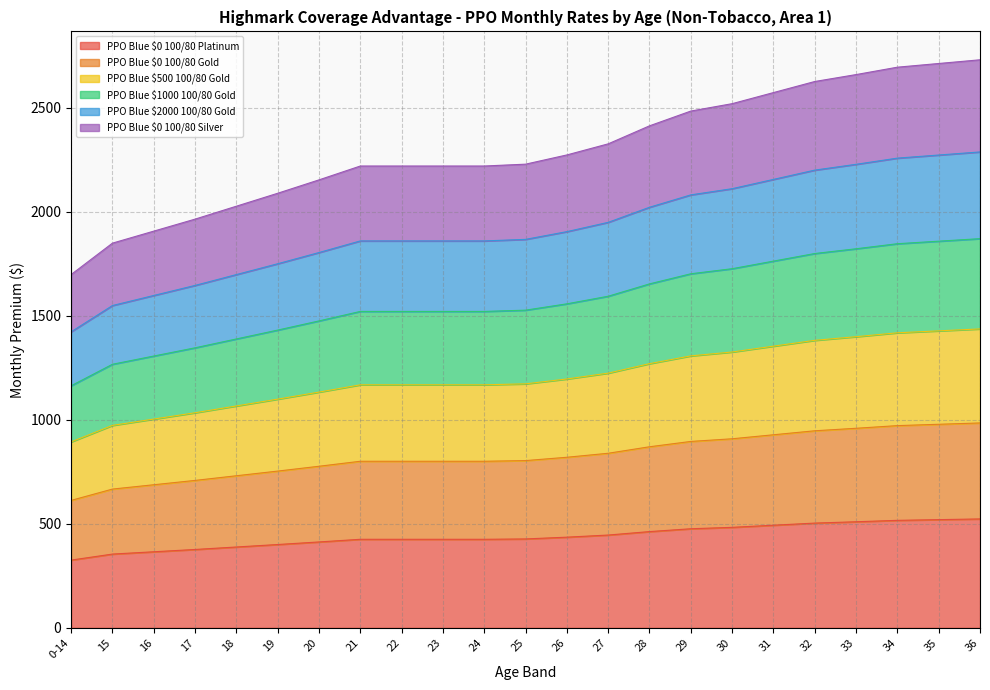

The value of PPO Blue $0 100/80 Platinum at 36 is 905.2. True or false?

False